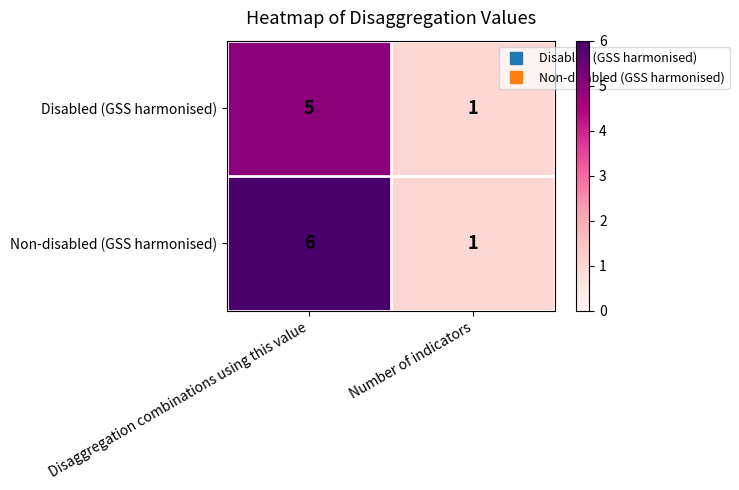

Which series has the widest spread of values?

Non-disabled (GSS harmonised)